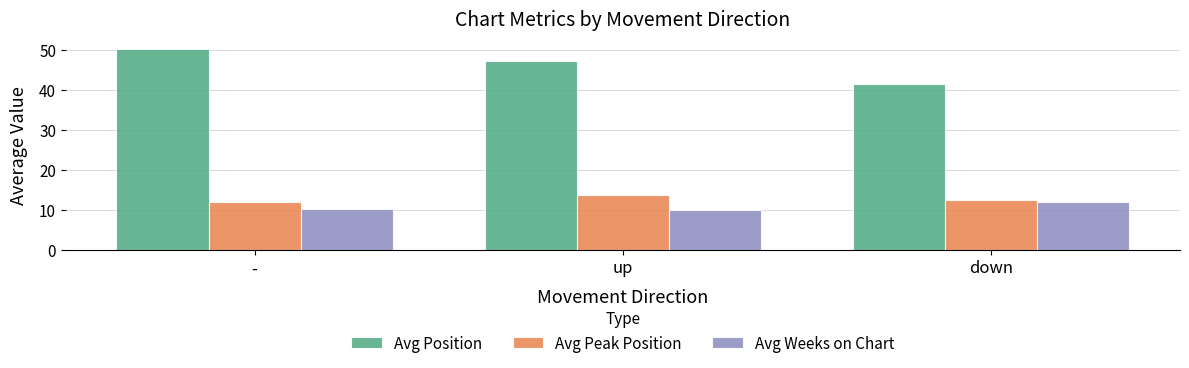

At how many categories does at least one series exceed 42?

2